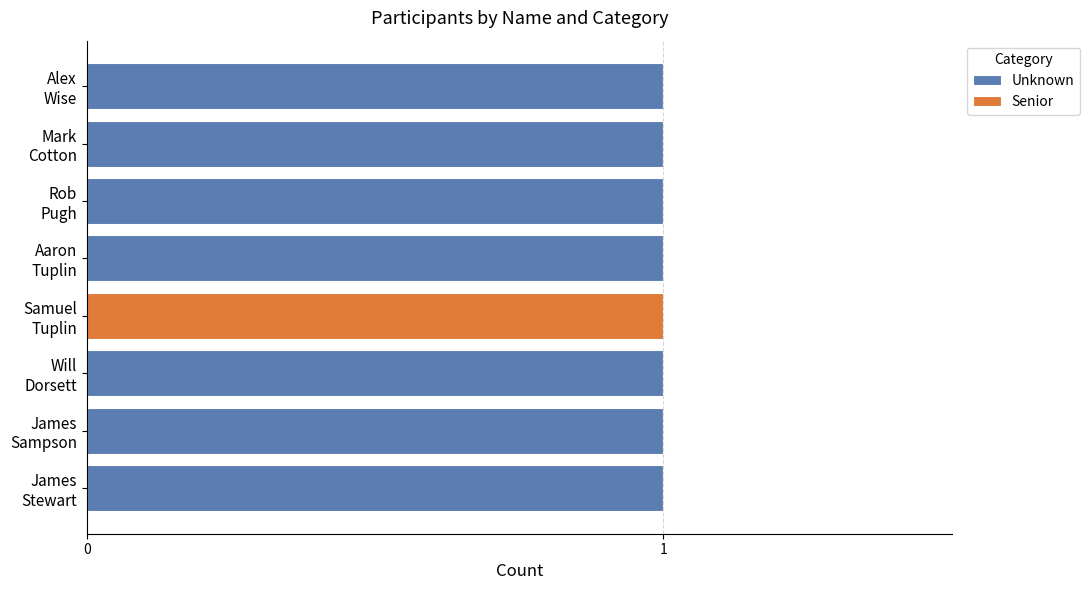

What is the sum of all Unknown values?

7